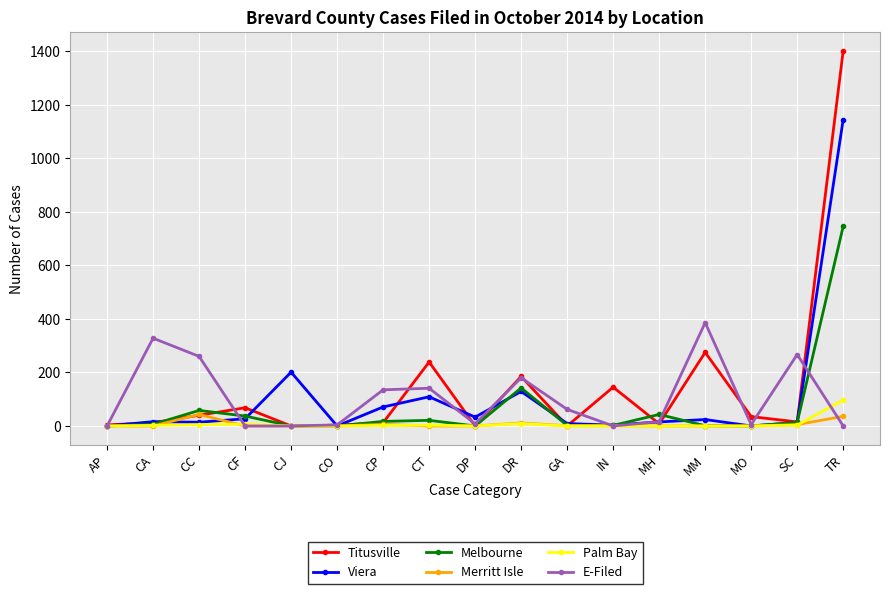

What is the label of the 12th point from the right?

CO